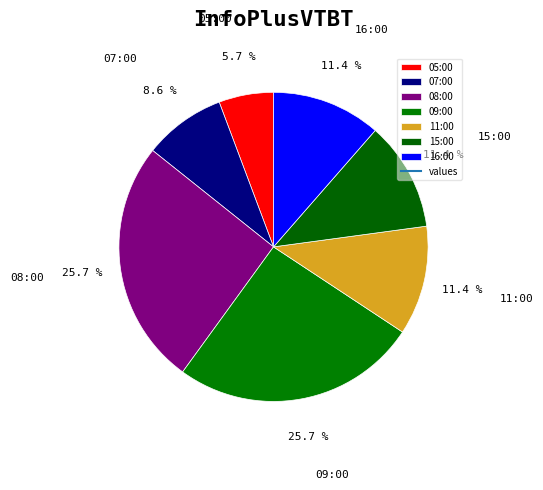

To the nearest percent, what is the difference between the largest and smallest slice percentages?

20%